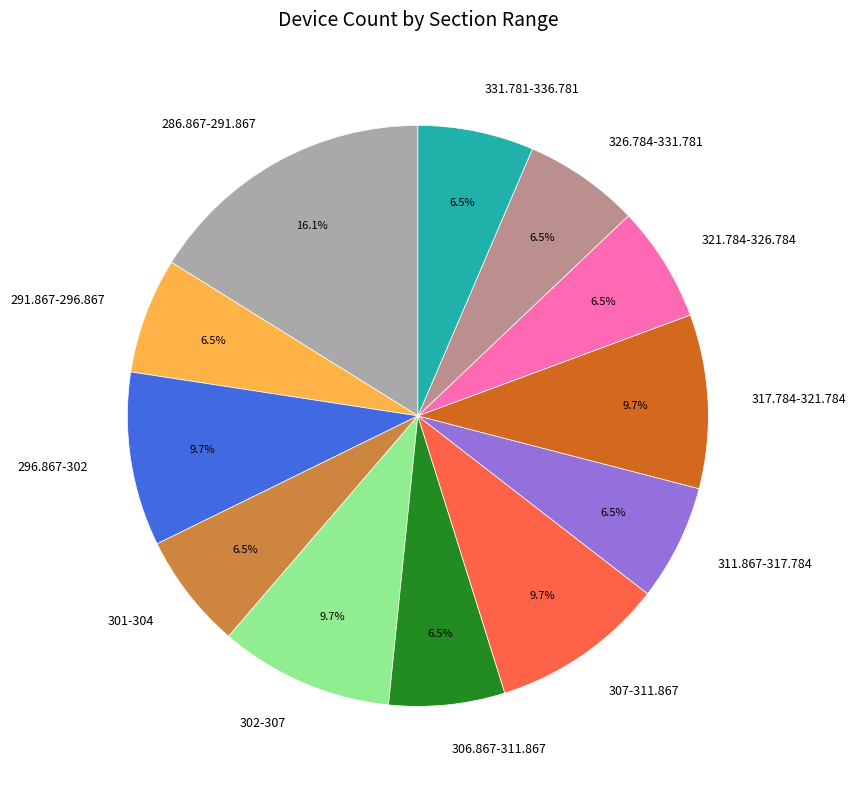

Which category has the biggest portion of the pie?

286.867-291.867